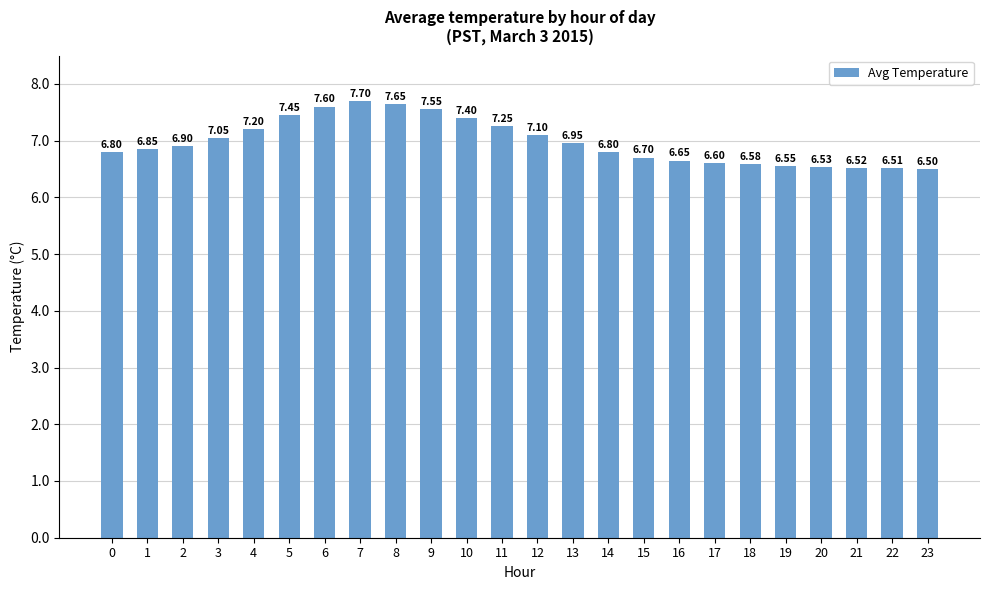

What is the difference between the values at 20 and 9?

1.0